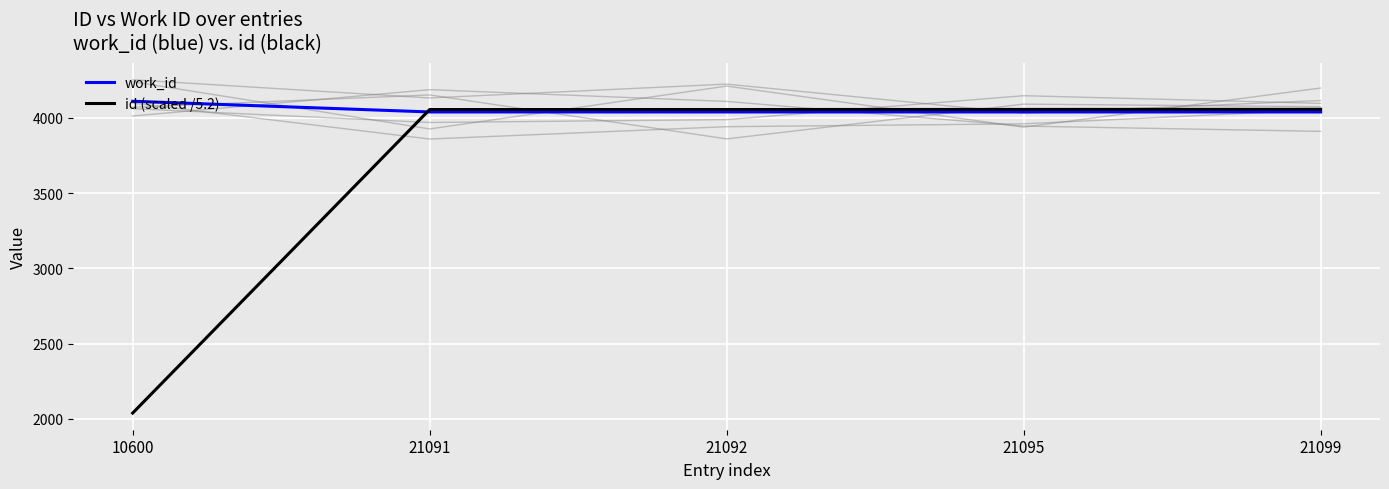

The value of id (scaled /5.2) at 21091 is 4056.0. True or false?

True